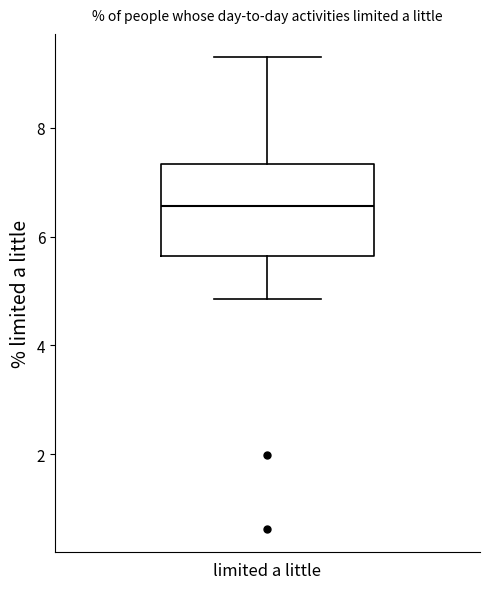

Where is the lower edge of the box for limited a little on the y-axis? The values are not printed on the chart, so give them approximately, as read against the axis.

5.6